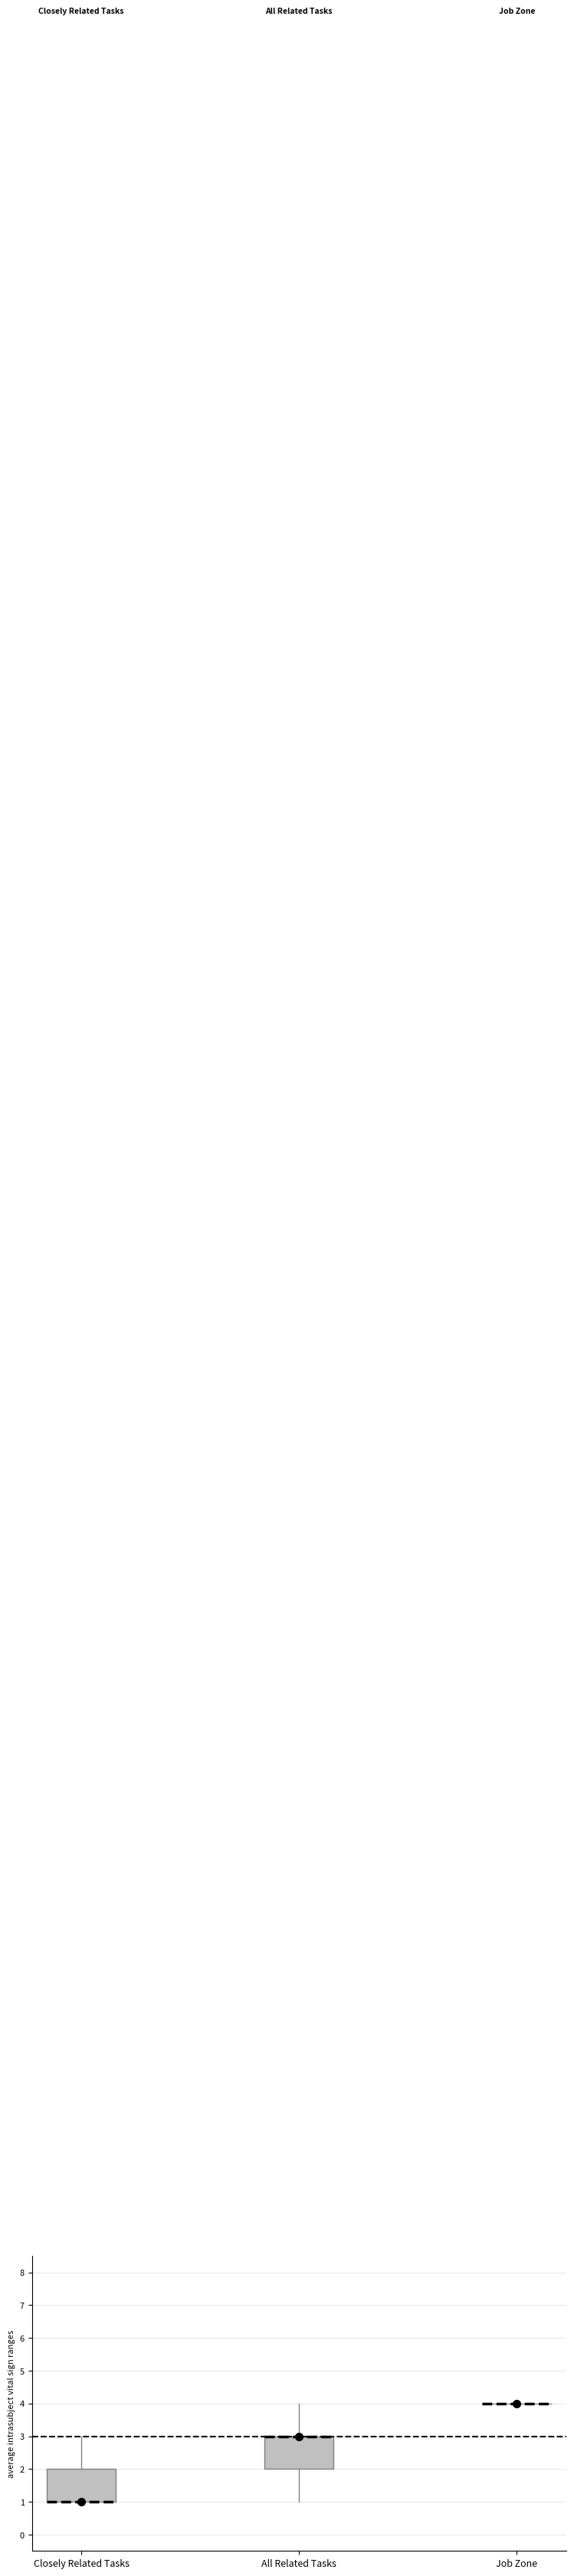

Reading left to right, read every box against the y-axis: the position of its median line, the range the box covers, and the ends of its whiskers. The values are not printed on the chart, so give them approximately, as read against the axis.

Closely Related Tasks: median 1 (drawn on the box's lower edge), box 1 to 2, whiskers 1 to 3
All Related Tasks: median 3 (drawn on the box's upper edge), box 2 to 3, whiskers 1 to 4
Job Zone: box collapsed to a line at 4, whiskers 4 to 4